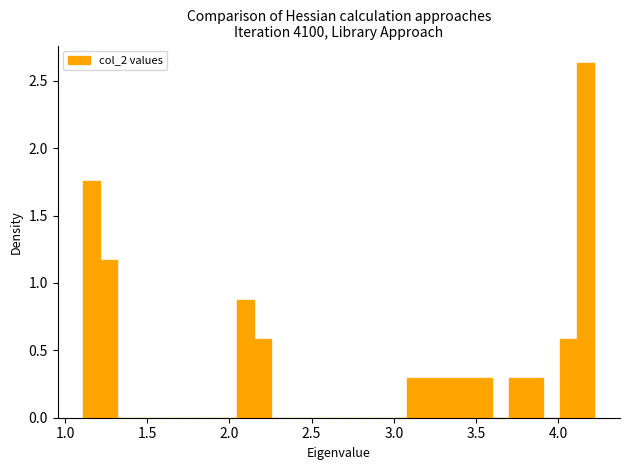

Read against the x-axis, roughly where is the centre of the tallest bar?

4.15